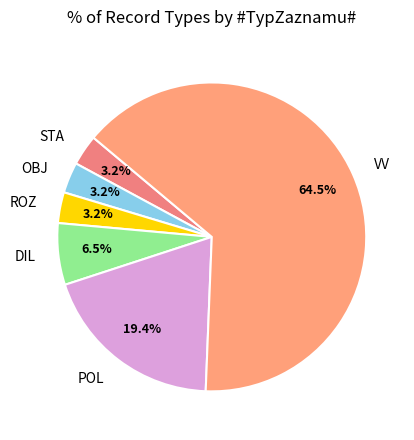

Which category has the biggest portion of the pie?

VV